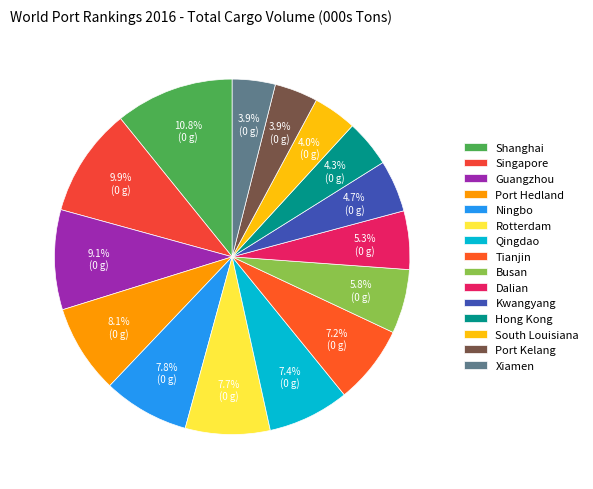

To the nearest percent, what portion does Busan represent?

6%